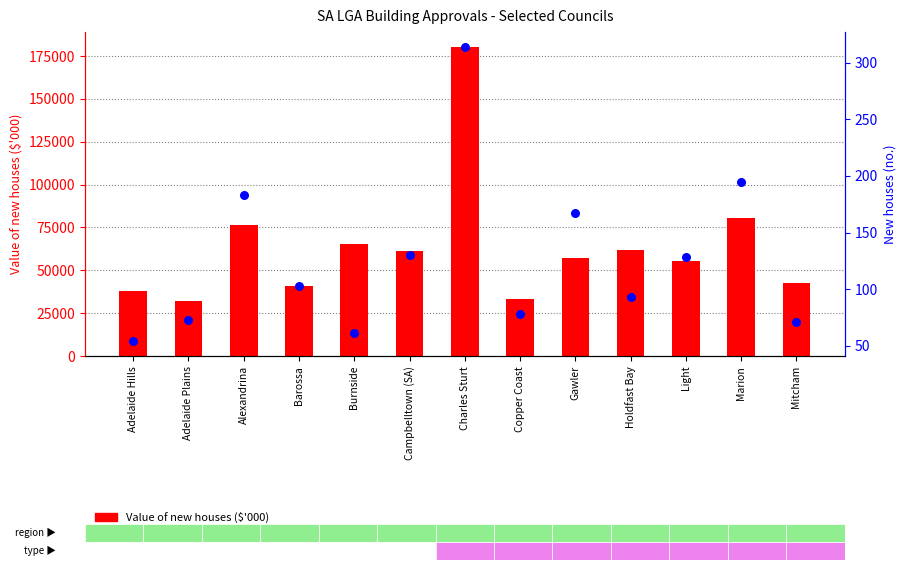

Is the value of Value of new houses ($'000) at Copper Coast greater than the value of New houses (no.) at Adelaide Plains?

Yes